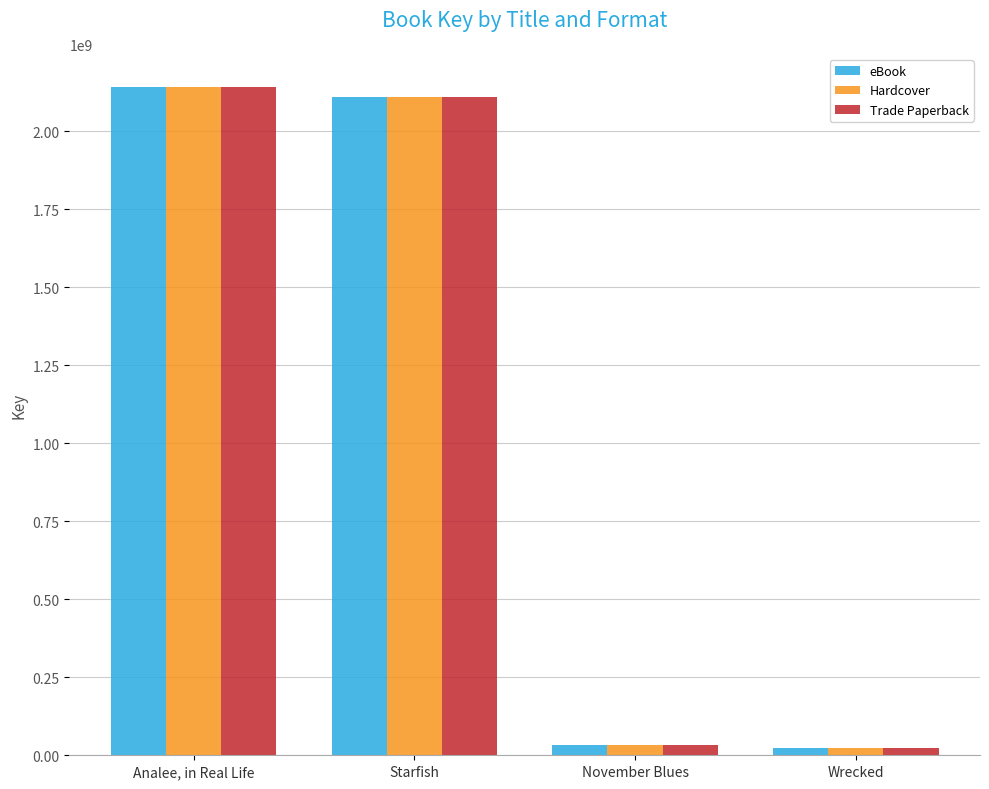

What are all the series names shown in the legend?

eBook, Hardcover, Trade Paperback